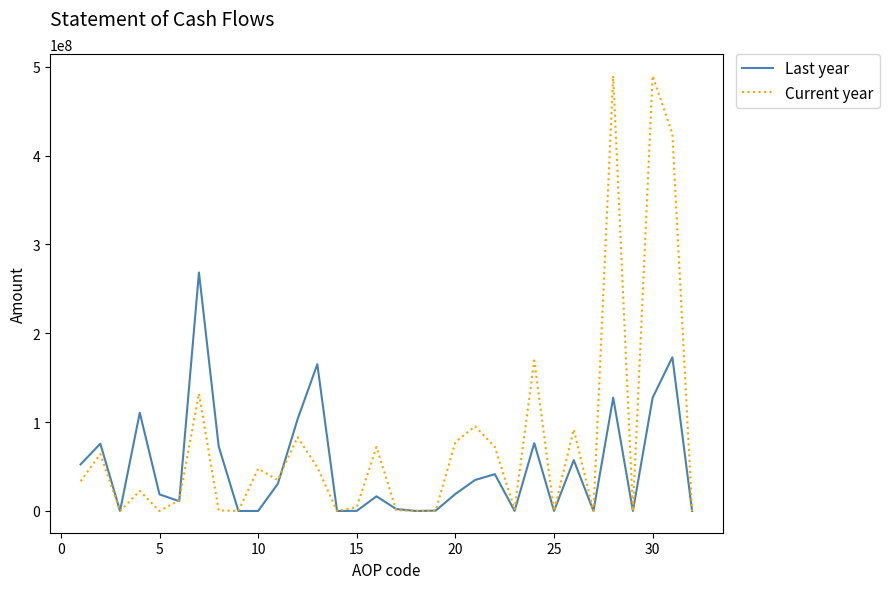

Rank the series by their maximum value, from lowest to highest.

Last year, Current year